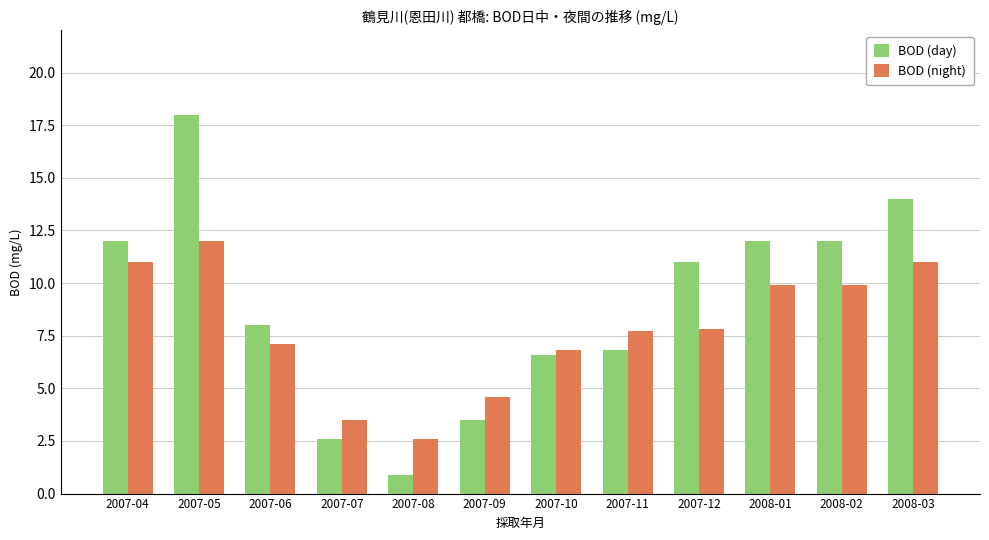

True or false: BOD (night) has a value of 11.0 at 2008-03.

True